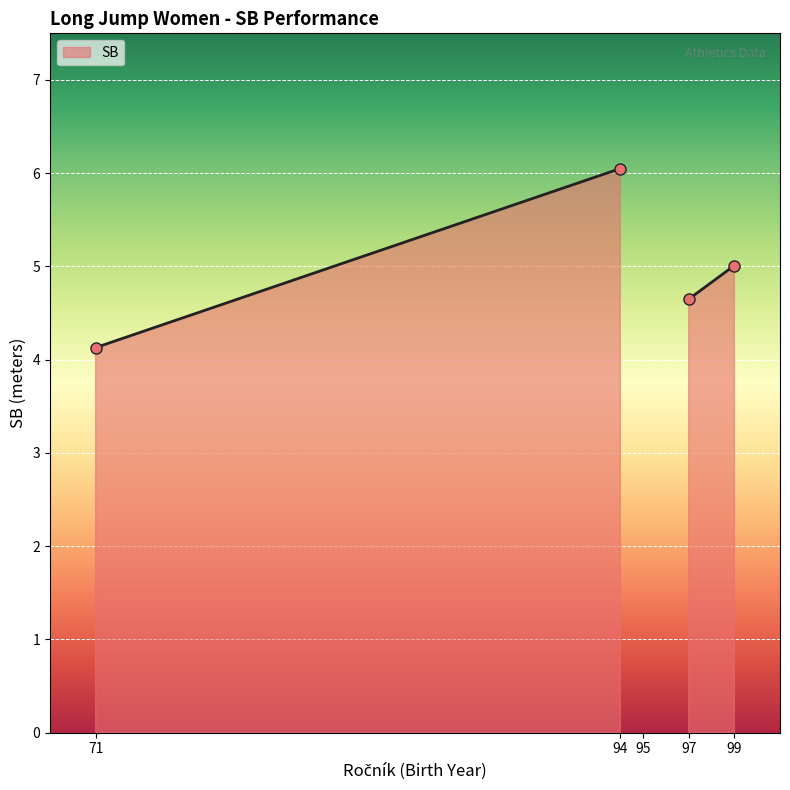

What is the sum of all values?

19.8